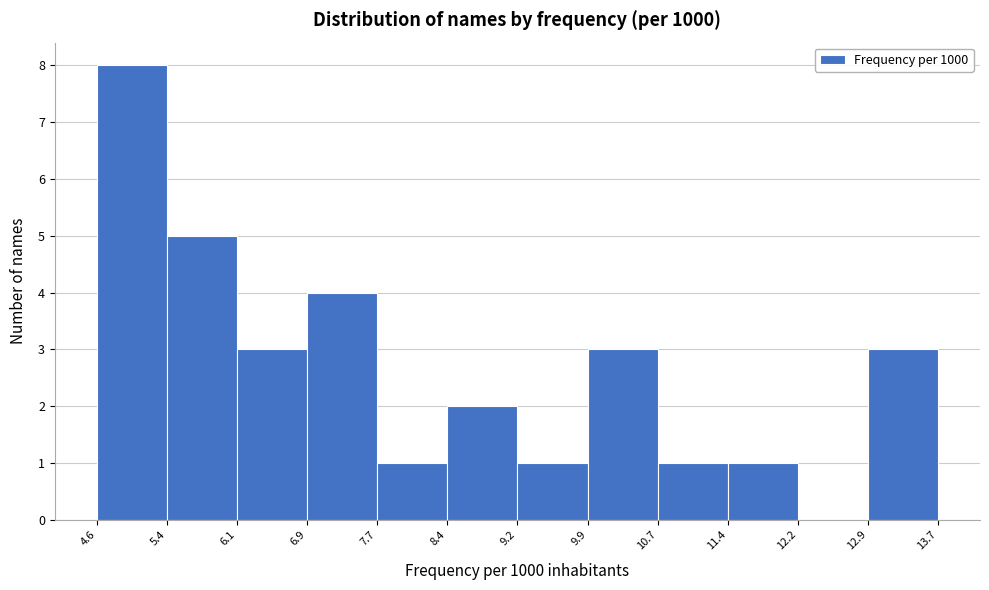

How tall is the bar that spans 9.2 to 9.9 on the x-axis? The values are not printed on the chart, so give them approximately, as read against the axis.

1